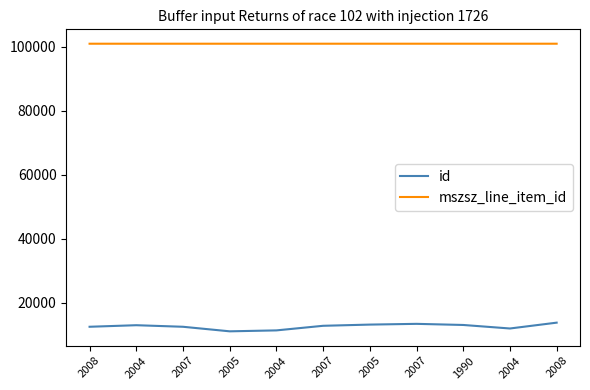

What is the value of the id point at the 1st from the left?

12518